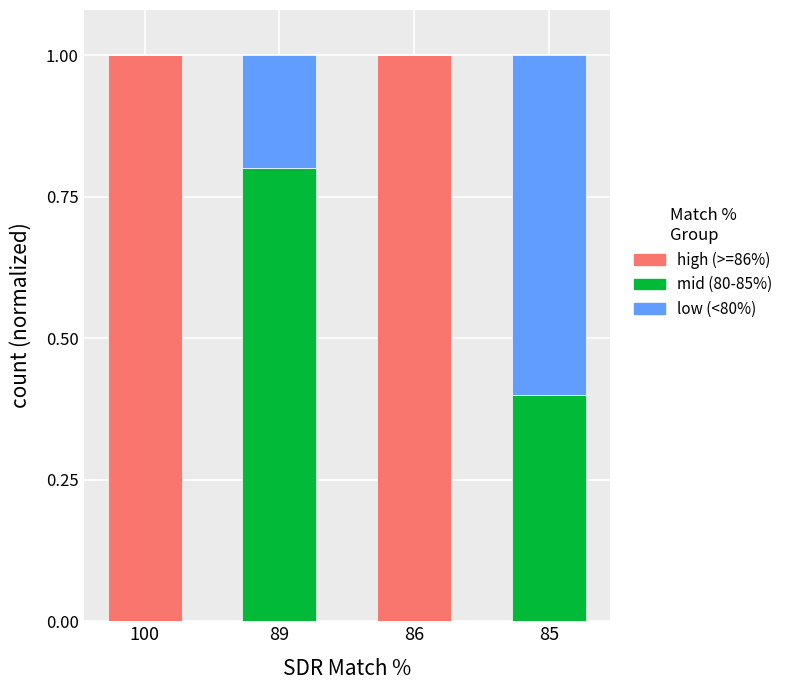

Is it true that high (>=86%) equals 0.0 at 89?

True